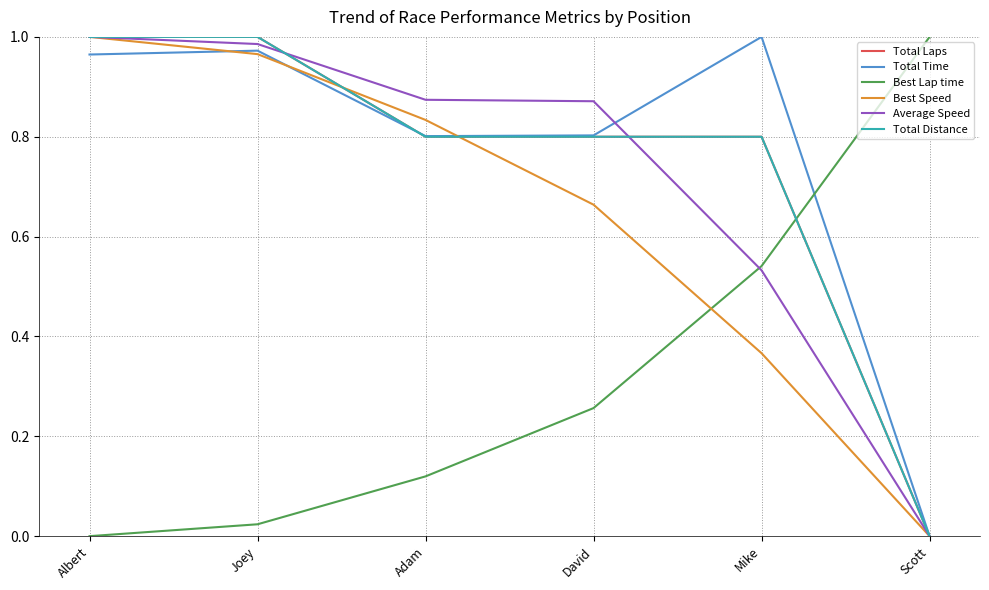

How many lines are shown in the chart?

6